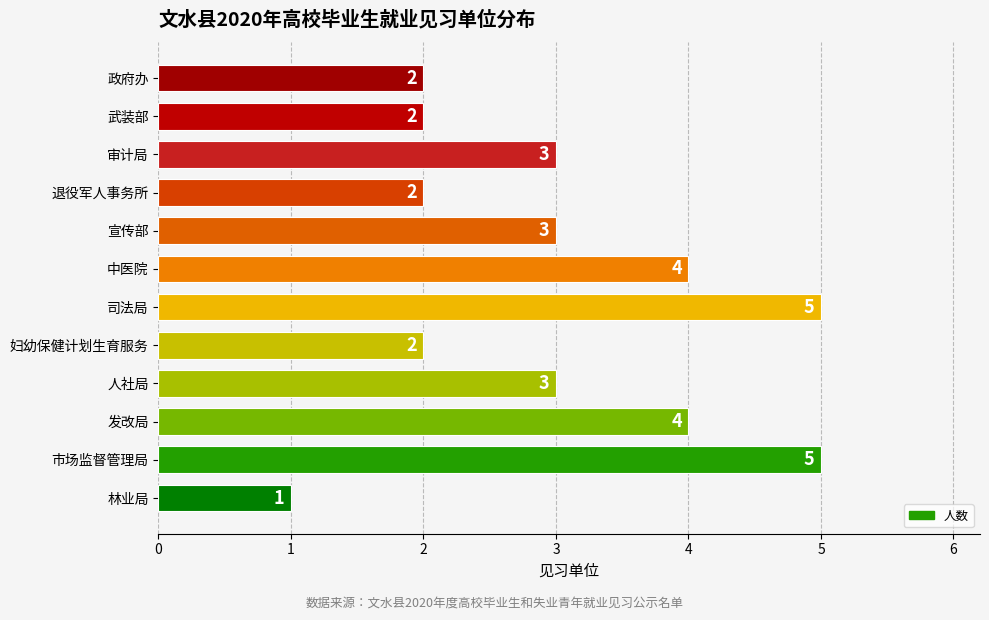

Which has a higher value, 人社局 or 发改局?

发改局